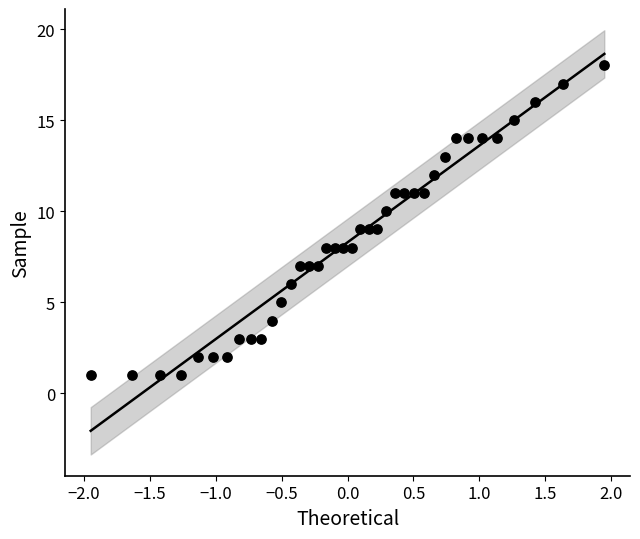

What is the range of Y values (max minus min)?

17